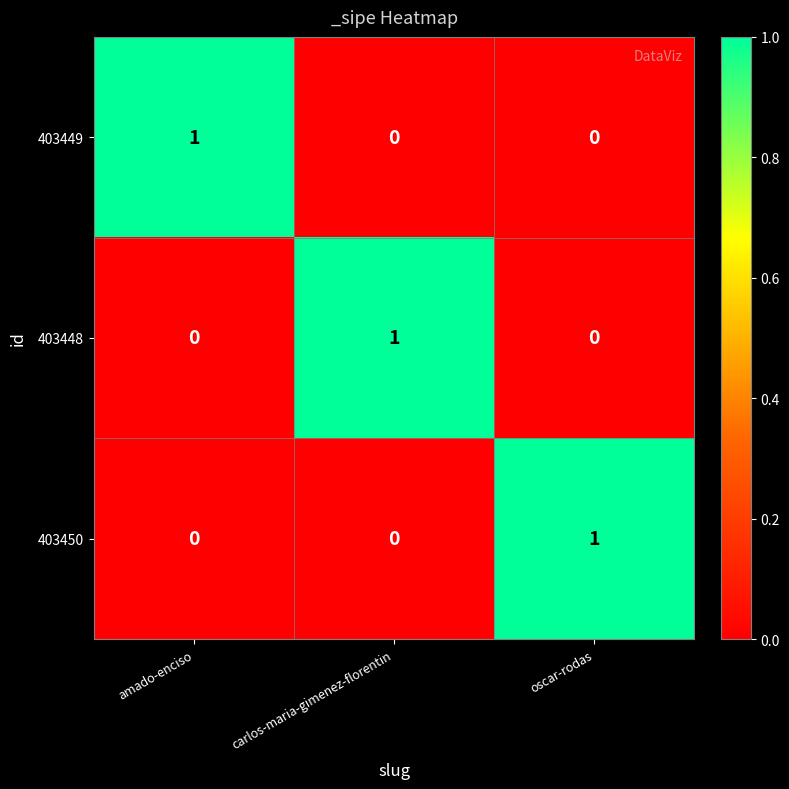

What is the total value across all series at amado-enciso?

1